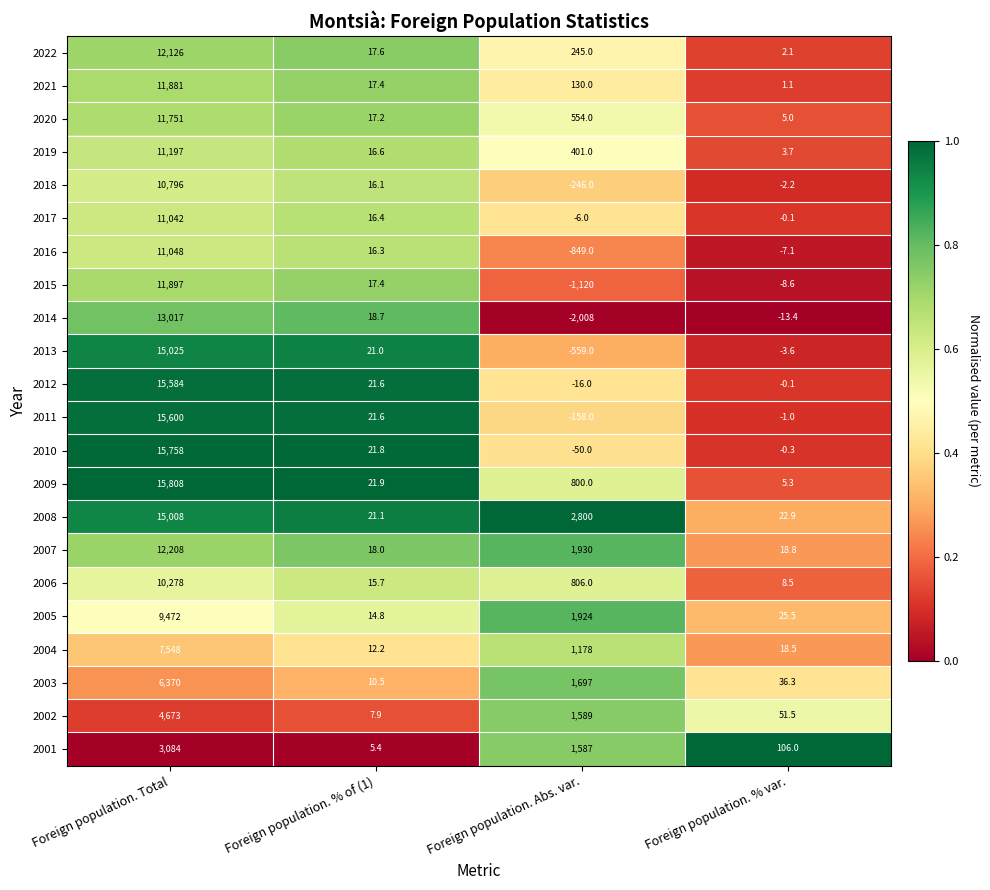

The 2005 series shows 6.9 at Foreign population. % of (1). True or false?

False